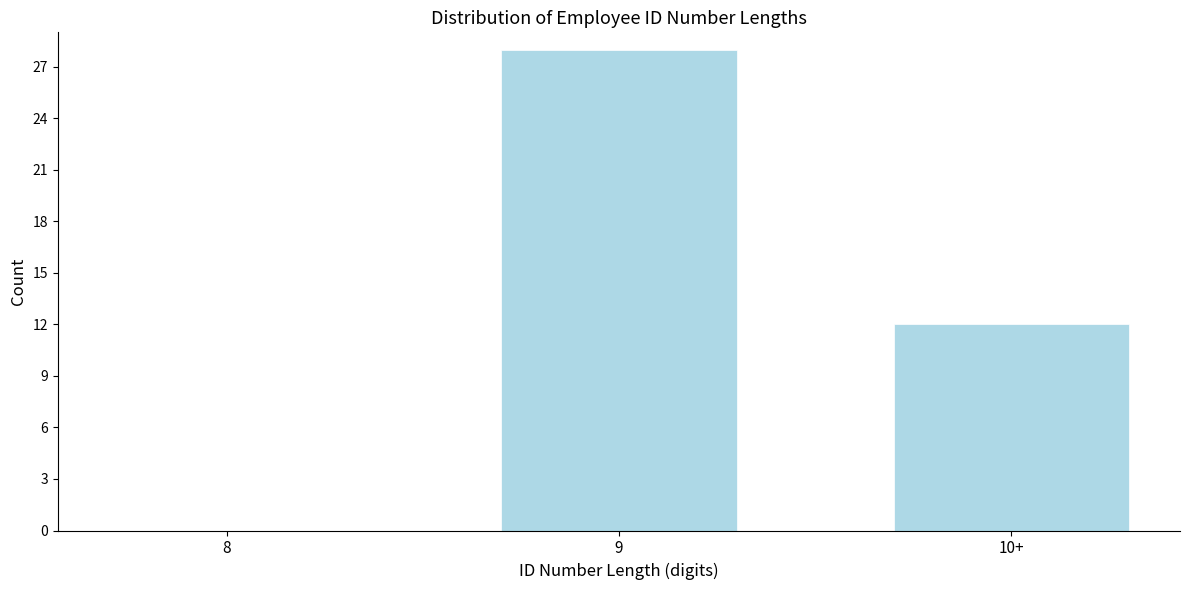

Reading right to left, extract all data points from this chart.

10+=12	9=28	8=0